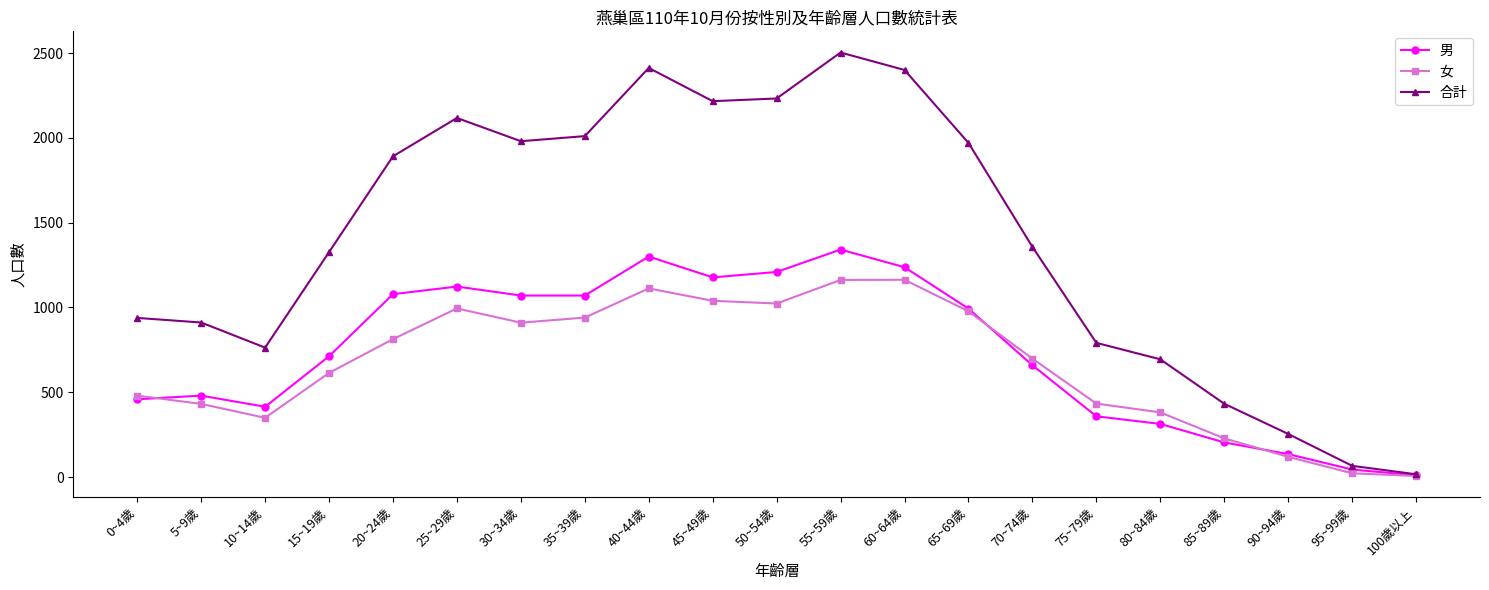

At 30~34歲, list the series in order from smallest to largest.

女, 男, 合計